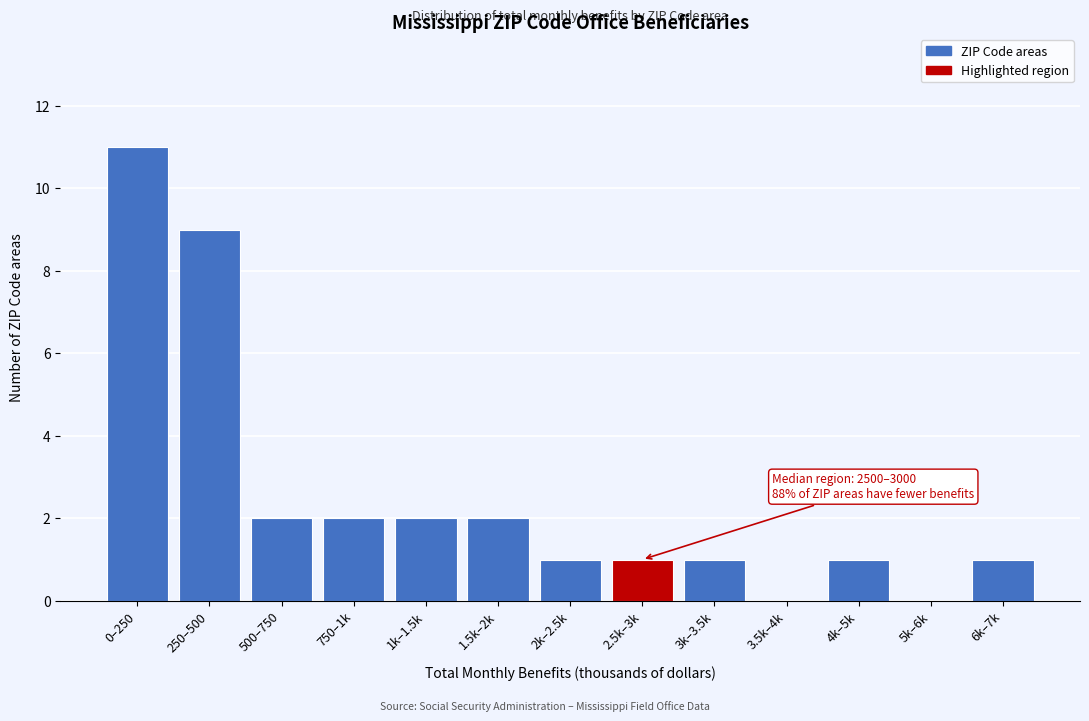

Reading left to right, what are all the values shown in this chart?

0–250=11	250–500=9	500–750=2	750–1k=2	1k–1.5k=2	1.5k–2k=2	2k–2.5k=1	2.5k–3k=1	3k–3.5k=1	3.5k–4k=0	4k–5k=1	5k–6k=0	6k–7k=1